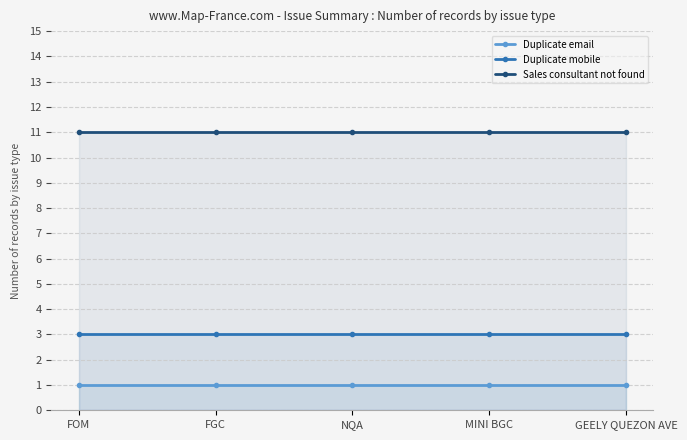

At which category is the sum across all series the highest?

FOM